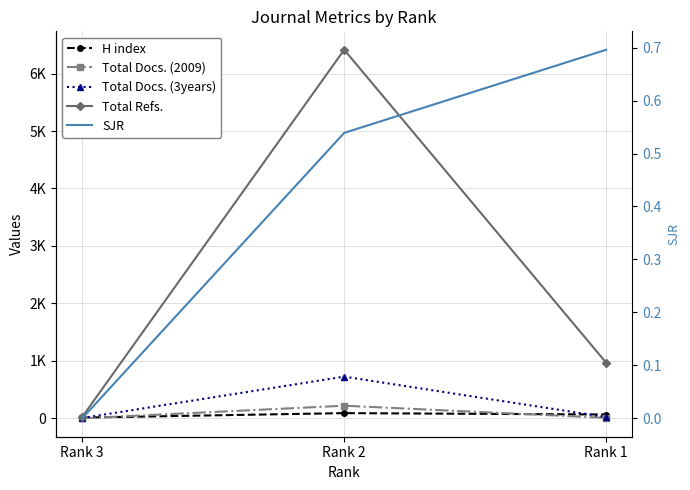

What are all the series names shown in the legend?

H index, Total Docs. (2009), Total Docs. (3years), Total Refs., SJR